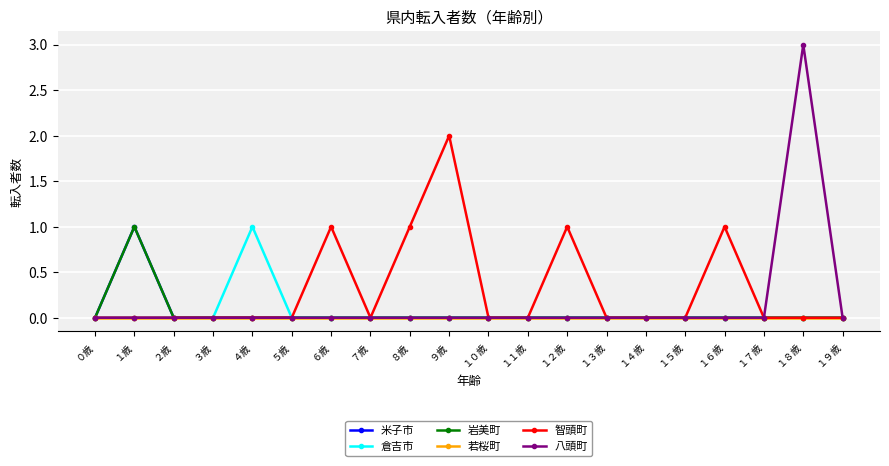

True or false: 智頭町 has more than 1 interior local peaks.

True